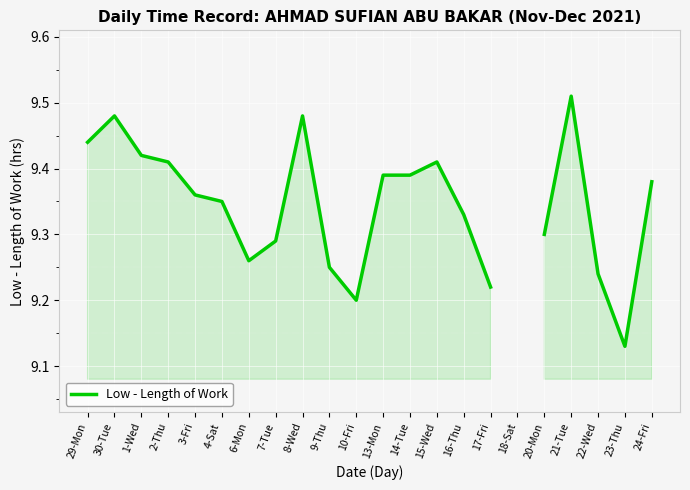

At which category does the chart reach its peak across all series?

21-Tue